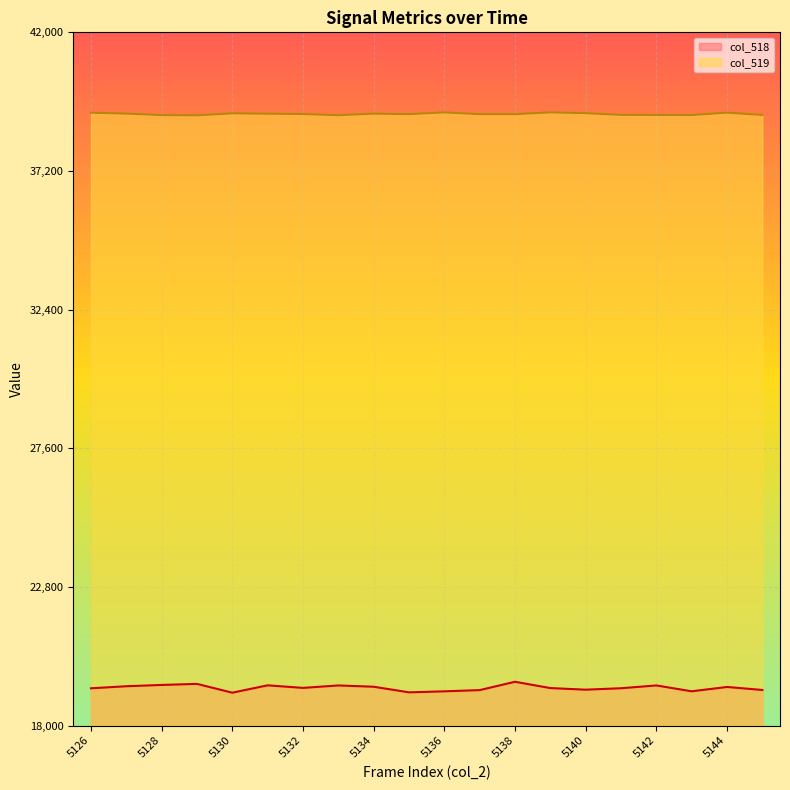

What is the sum of the col_519 values at 5136 and 5145?

78368